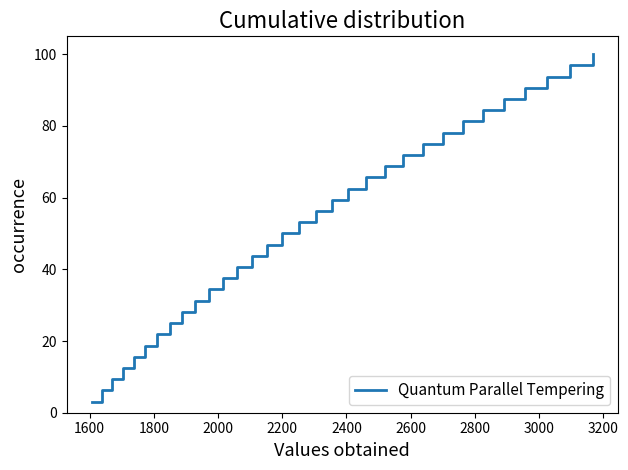

What is the minimum value shown in the chart?

3.1